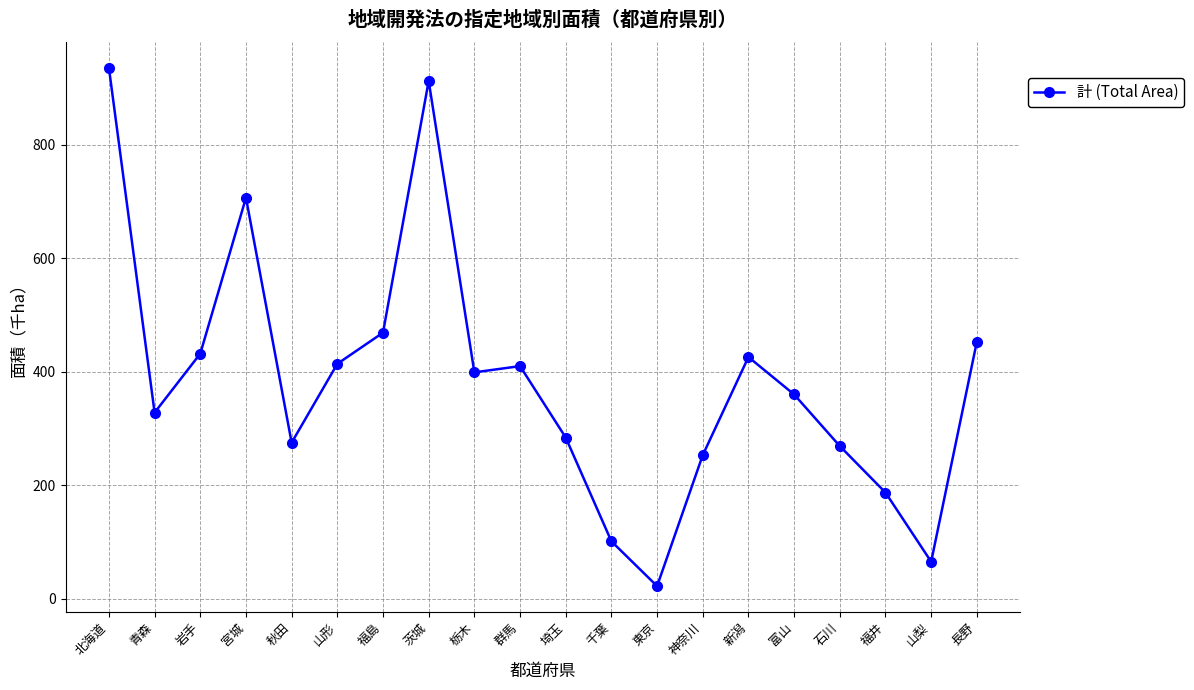

At which category does the chart reach its peak across all series?

北海道